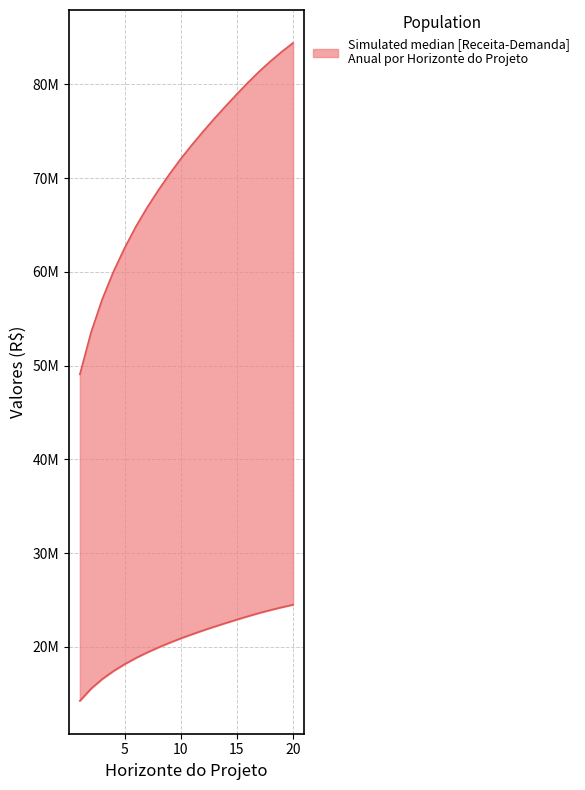

What is the difference between the Demanda Anual values at 10 and 7?

1508019.3